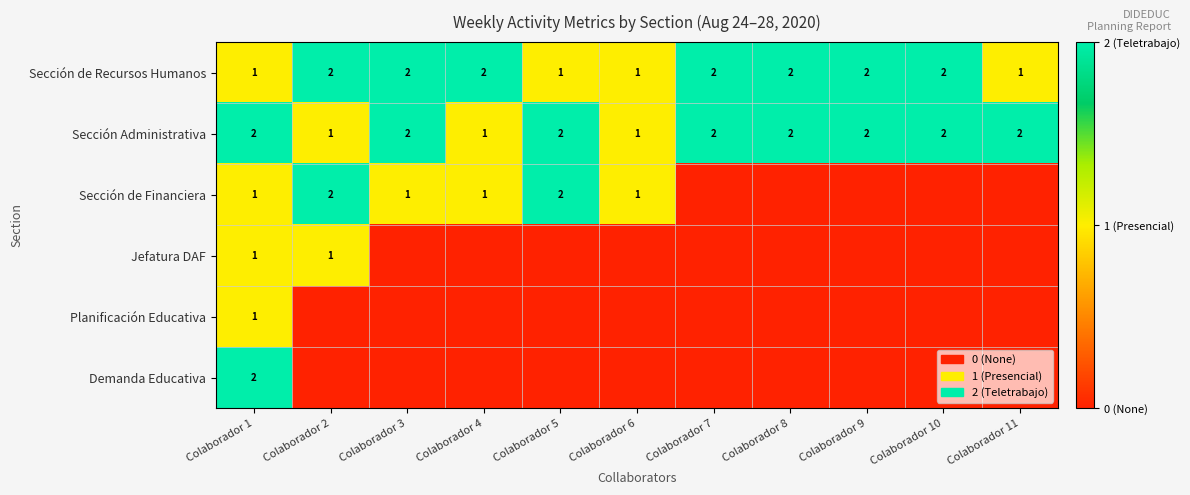

Which label corresponds to the largest value in the chart?

Colaborador 2